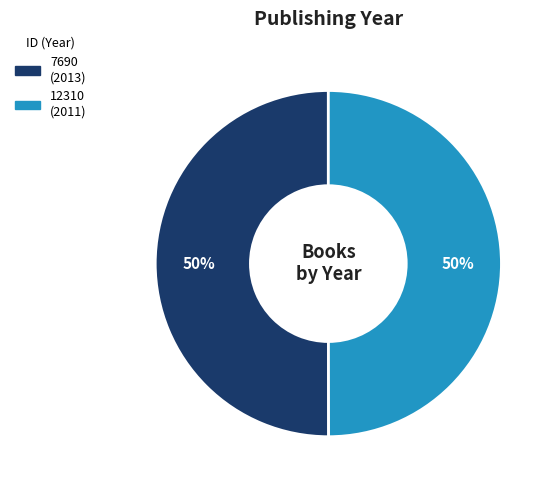

To the nearest percent, what is the average slice percentage?

50%